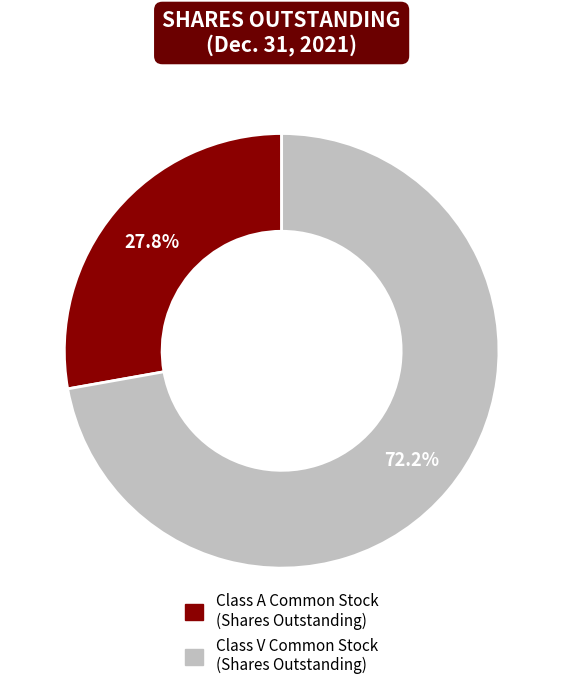

Between Class A Common Stock (Shares Outstanding) and Class V Common Stock (Shares Outstanding), which is larger?

Class V Common Stock (Shares Outstanding)